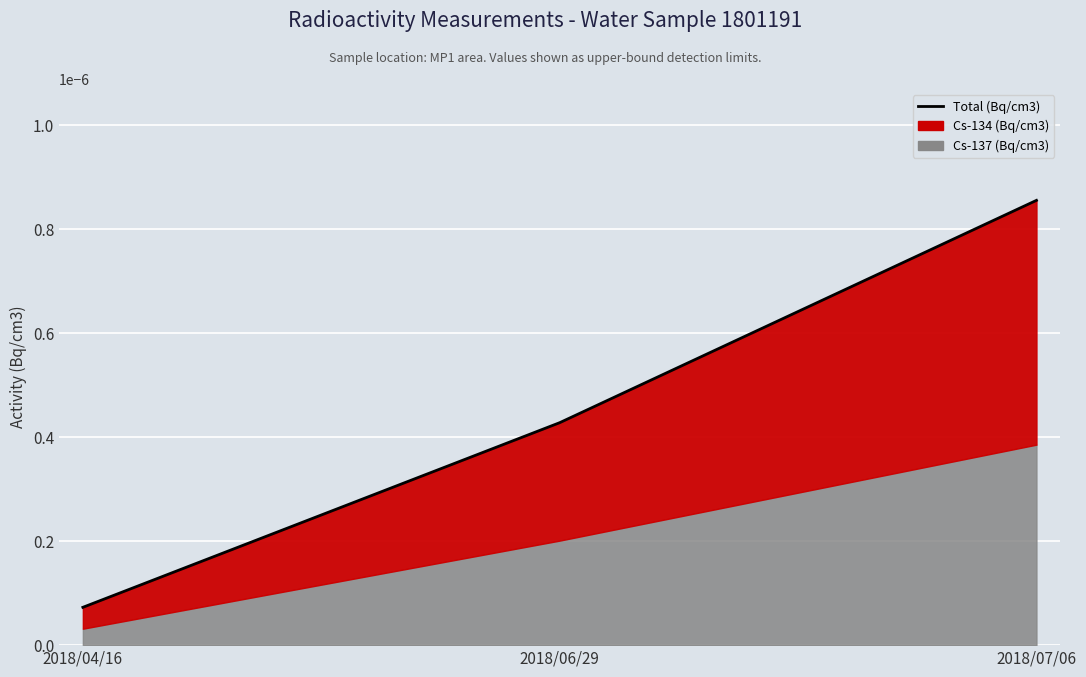

True or false: the data shows 0.0 at 2018/06/29.

False